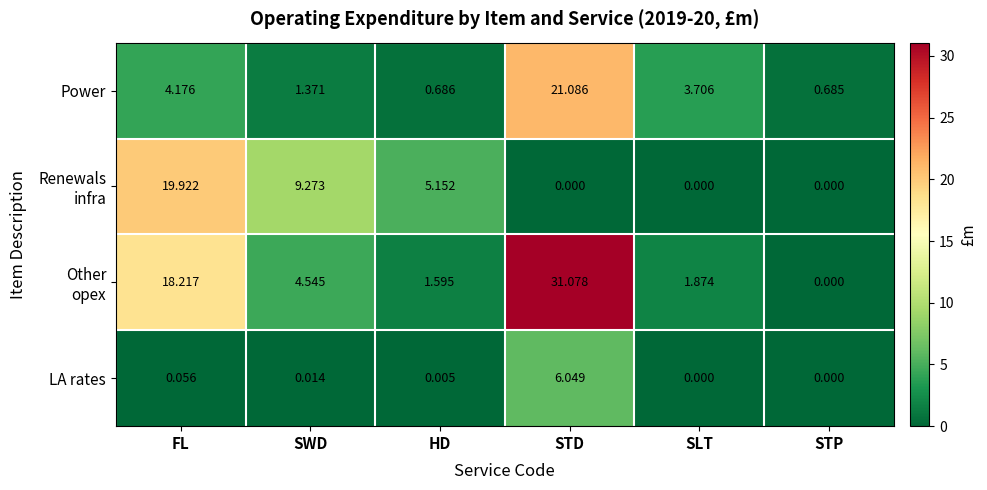

Which category has the highest value across all series?

STD